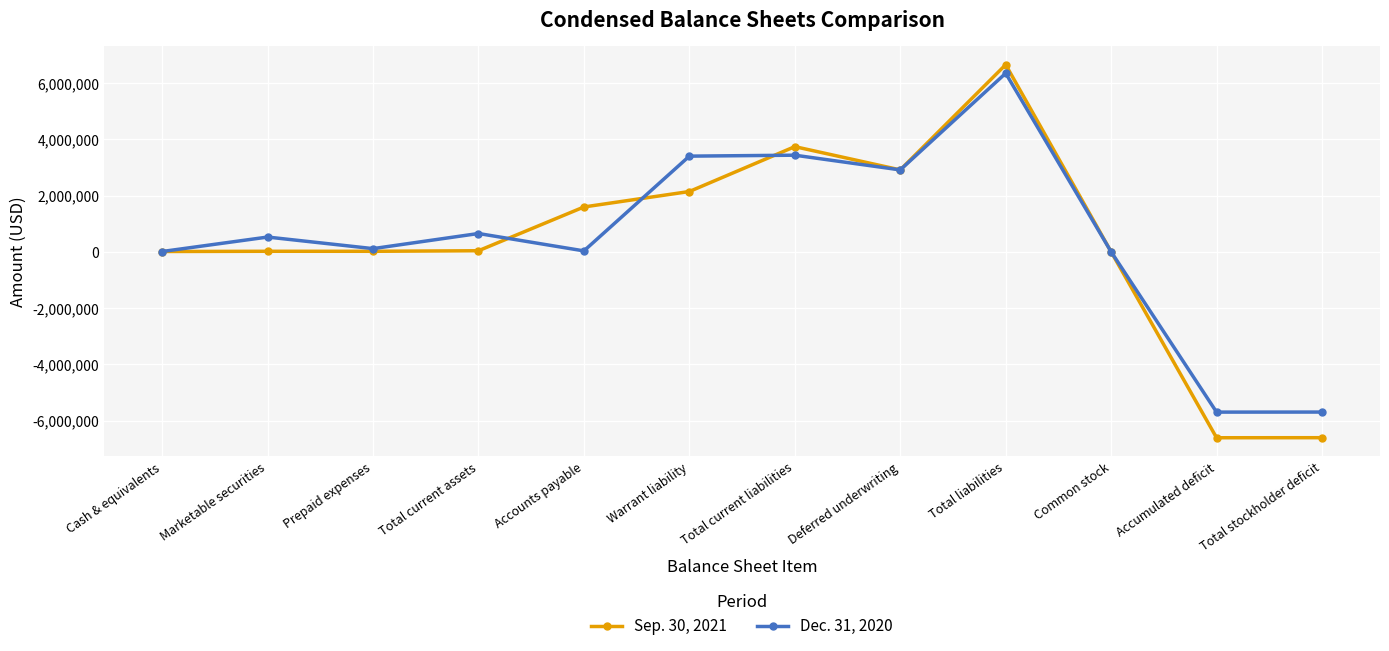

At which category is the sum across all series the highest?

Total liabilities